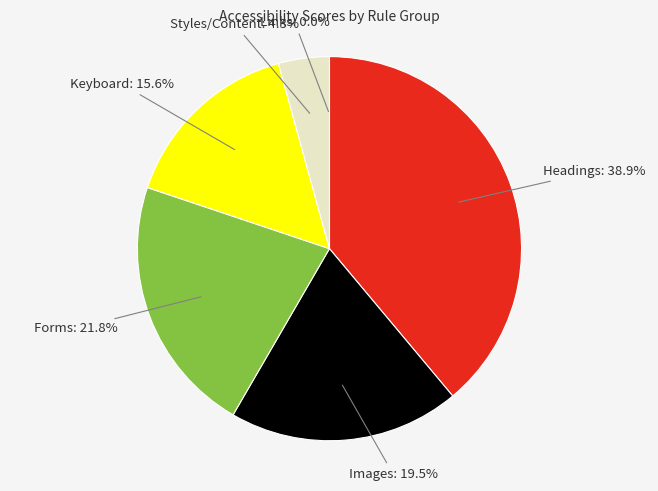

True or false: Images accounts for 32% of the total.

False